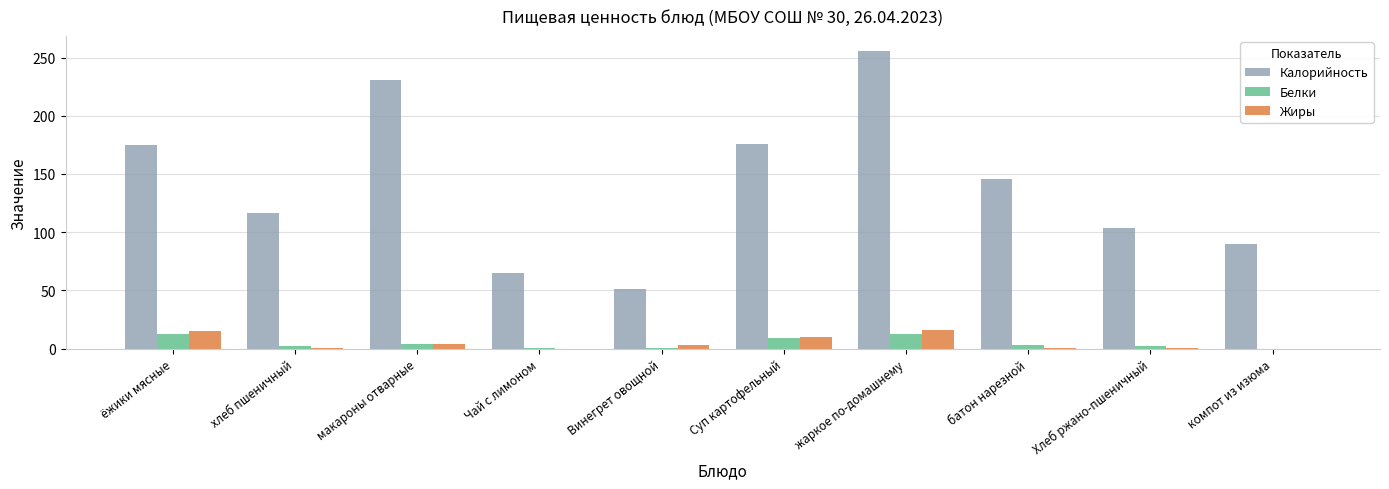

What is the average value of the Белки series?

4.7